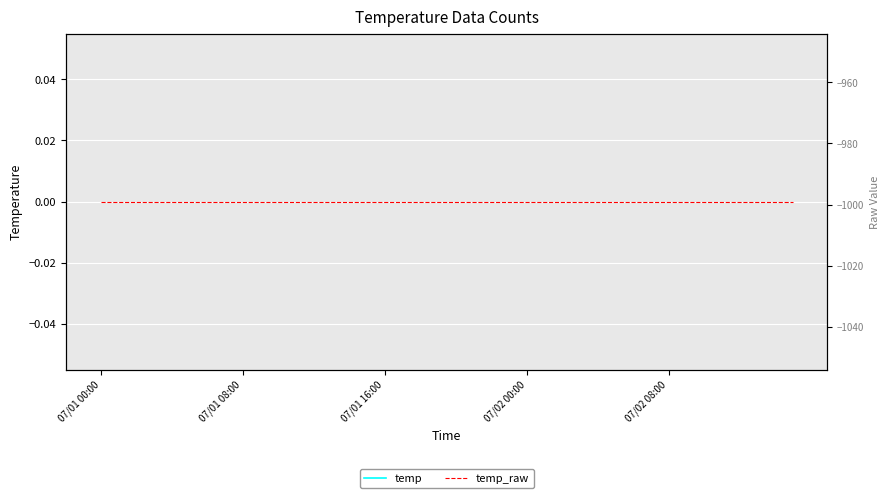

The temp_raw series shows -614.1 at 13. True or false?

False